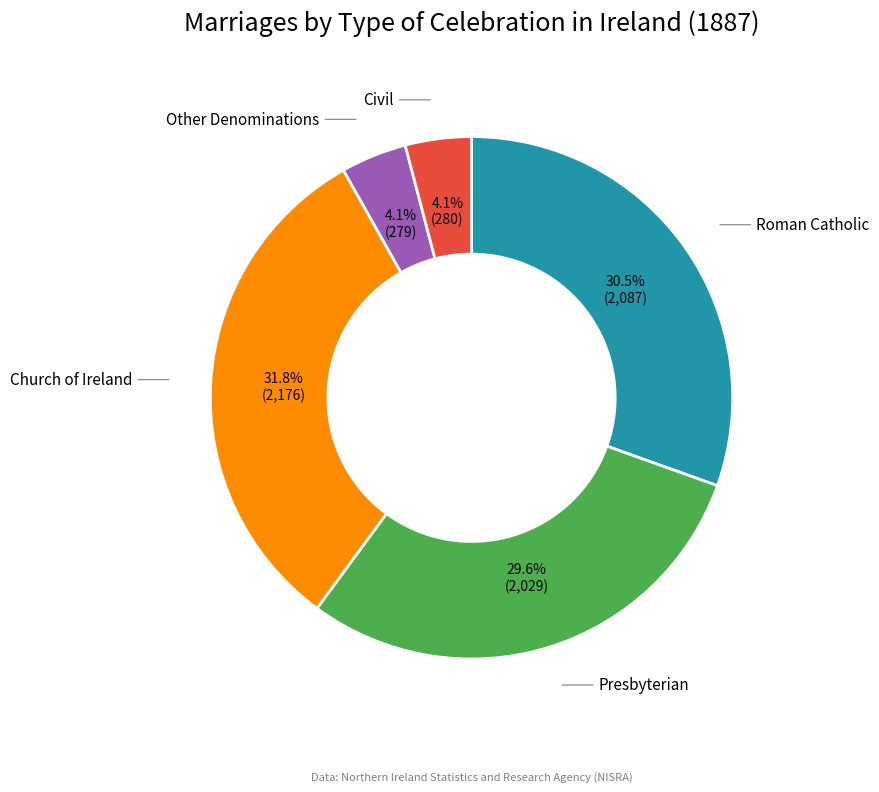

Is the sum of Other Denominations and Roman Catholic greater than half?

No